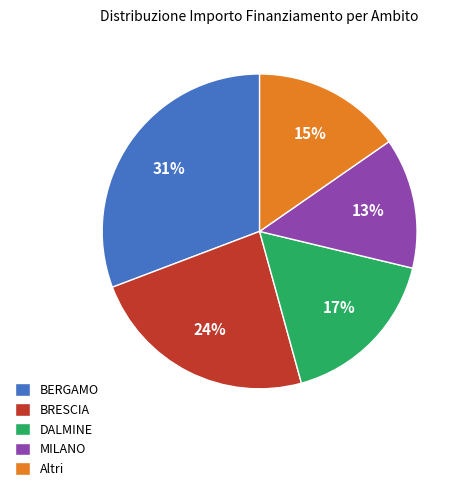

Count the number of slices in the pie.

5